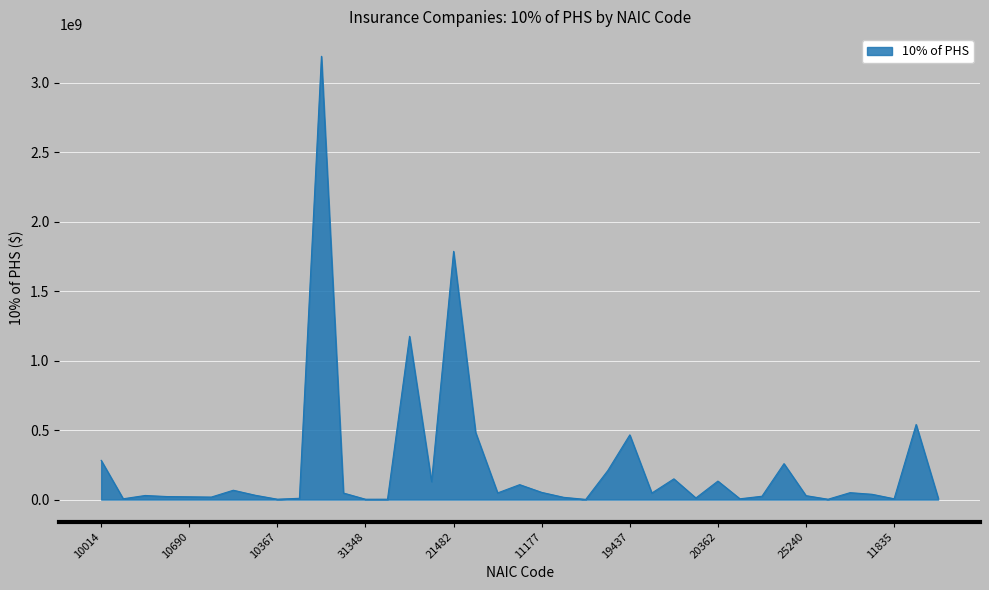

What is the difference between the maximum and minimum values?

3187635065.3